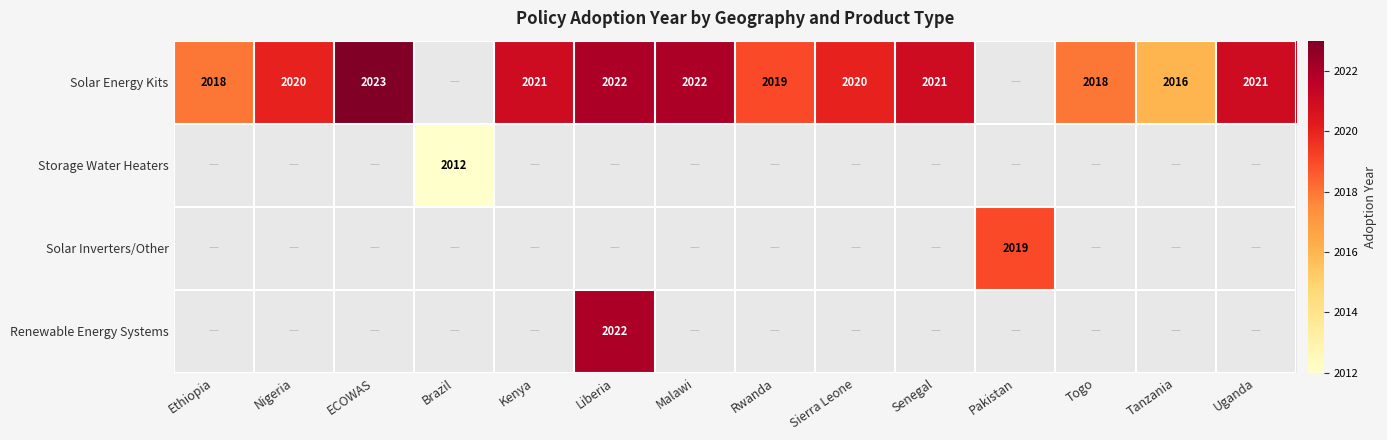

At how many categories does at least one series exceed 2021?

3